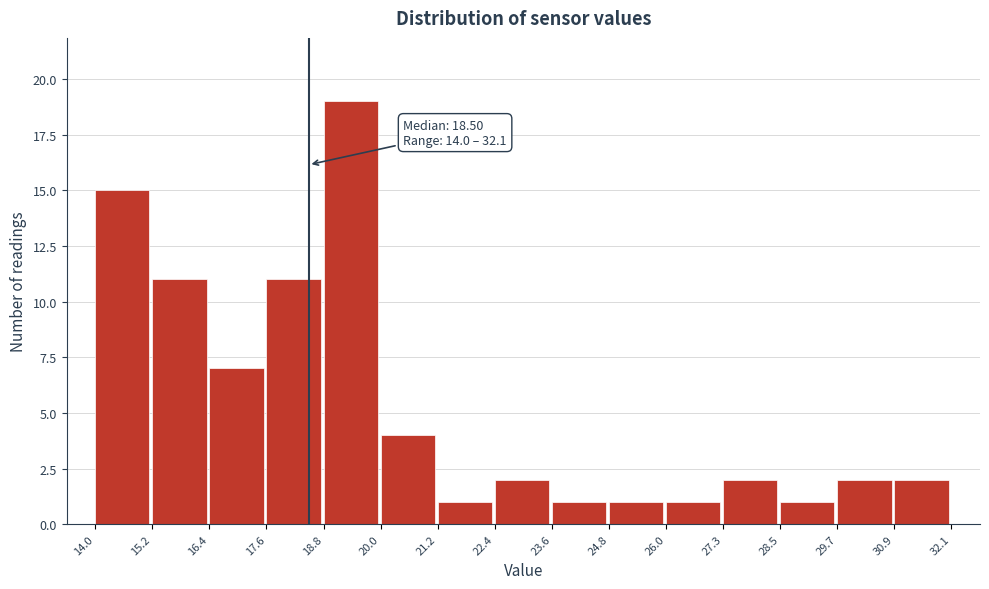

Over which range of the x-axis is the bar tallest?

18.8 to 20.0